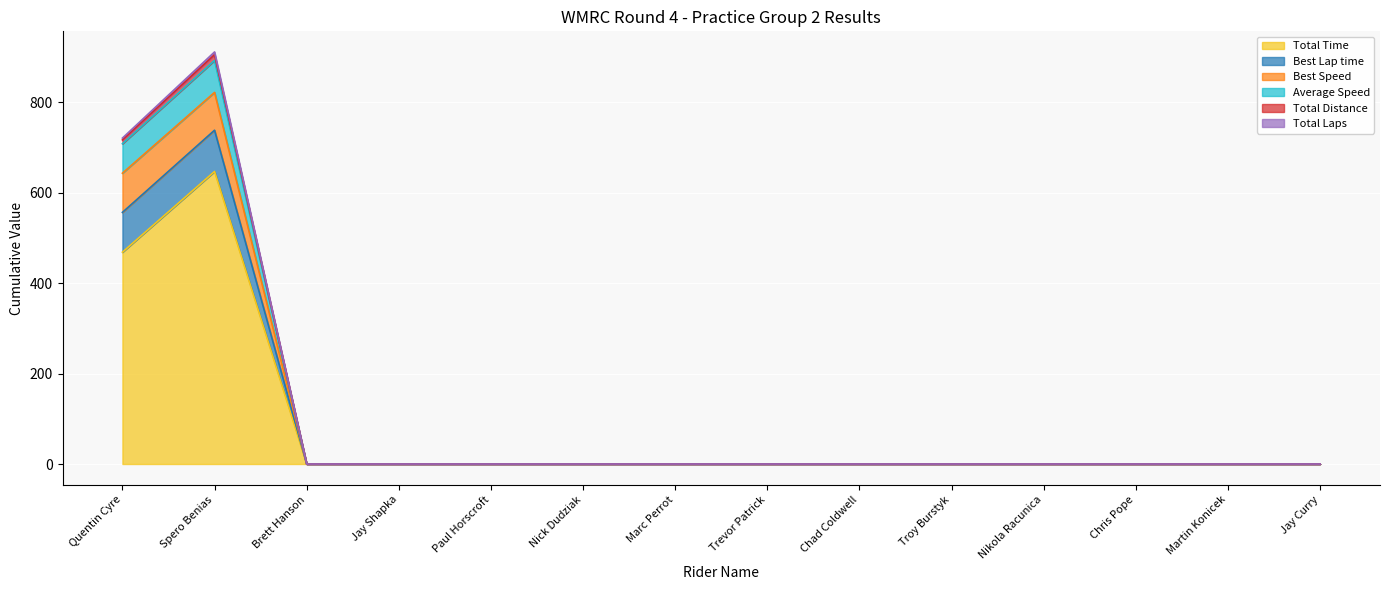

True or false: Average Speed and Total Distance cross at least once.

False